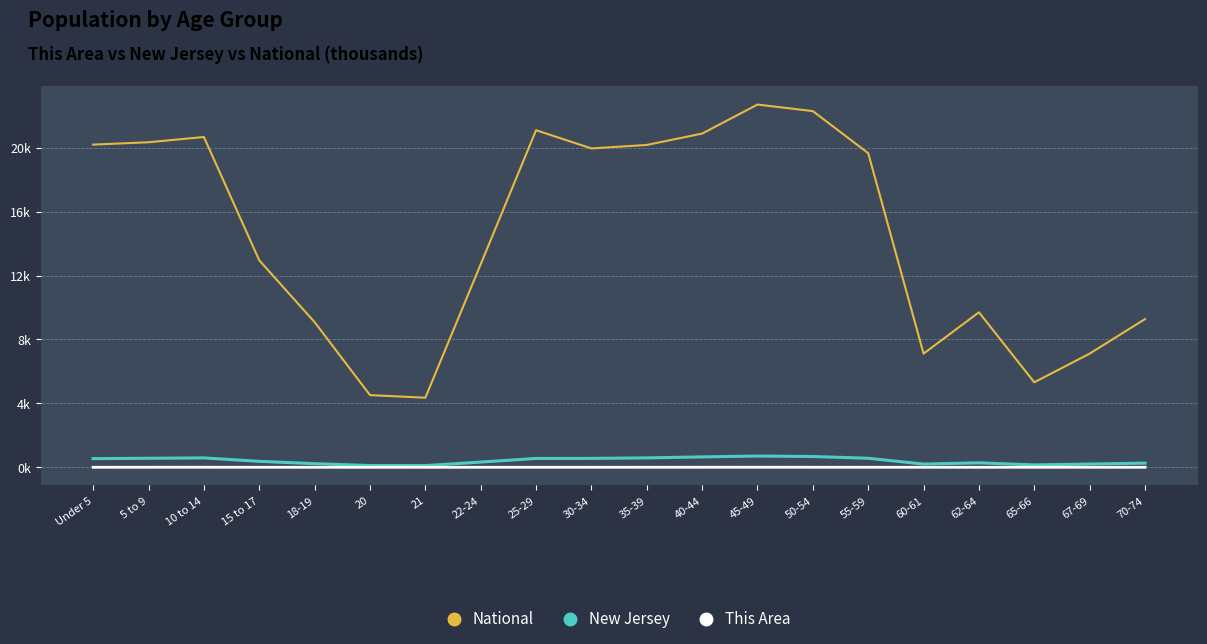

True or false: This Area and National cross at least once.

False